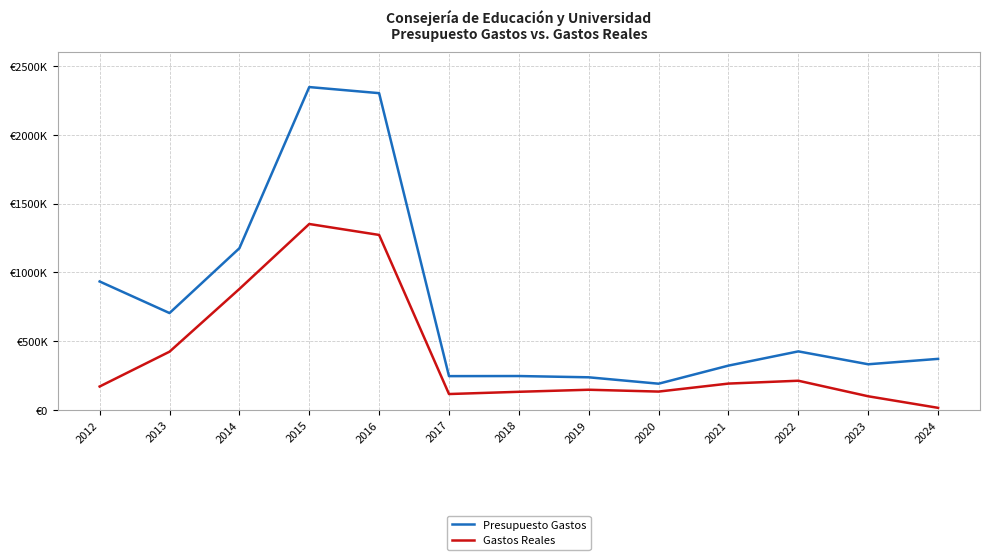

True or false: Presupuesto Gastos and Gastos Reales cross at least once.

False